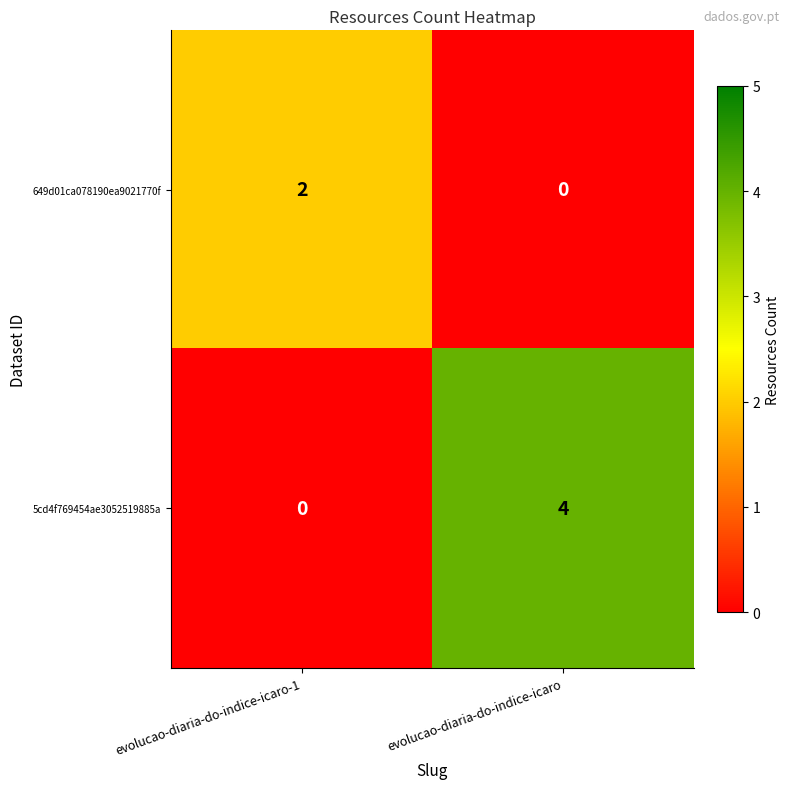

Which series has the widest spread of values?

5cd4f769454ae3052519885a